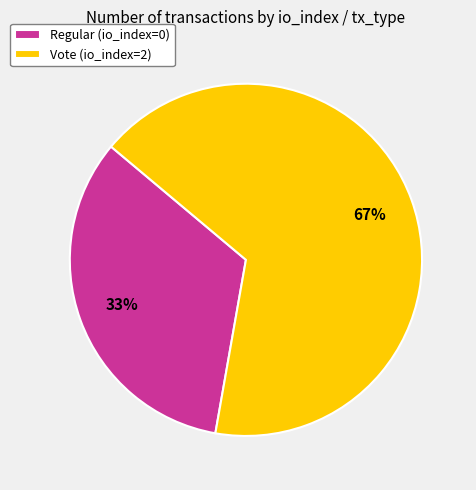

To the nearest percent, what percentage of the pie is Regular (io_index=0)?

33%